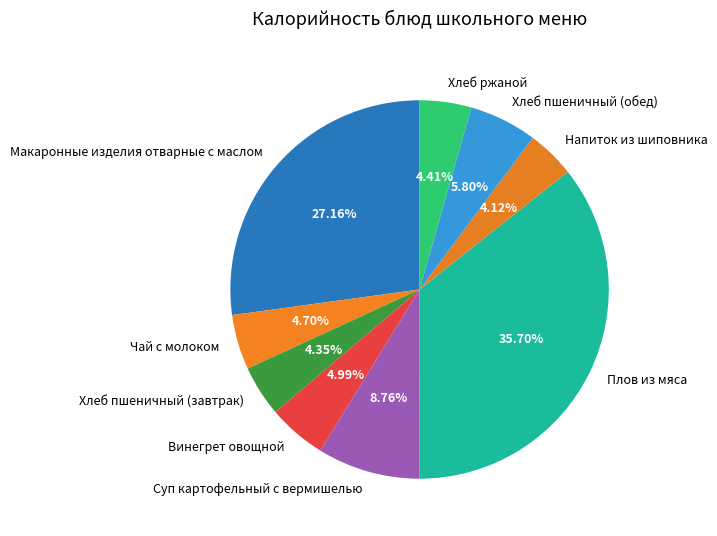

Approximately how many times larger is the value at Винегрет овощной compared to Напиток из шиповника?

1.2